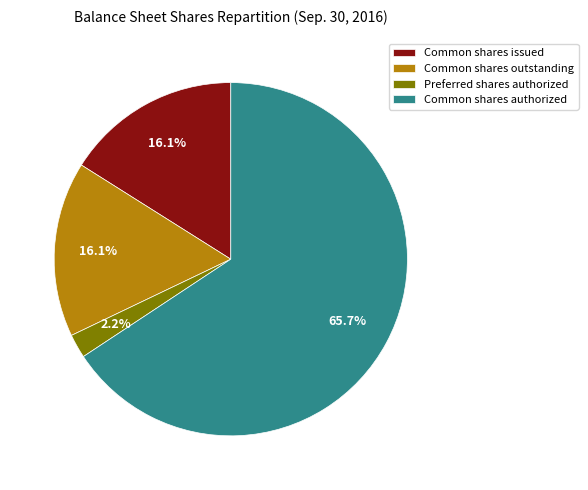

Do Common shares outstanding and Preferred shares authorized together represent more than half of the pie?

No